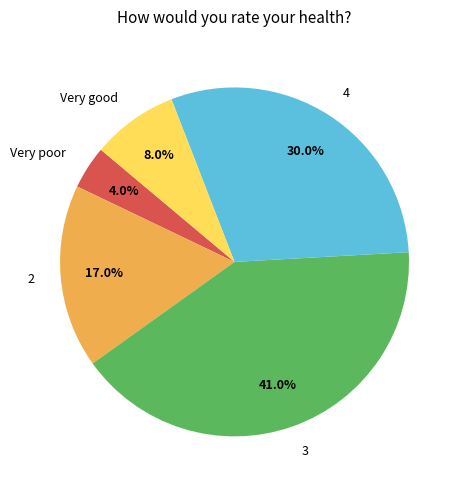

What is the largest slice in the pie chart?

3